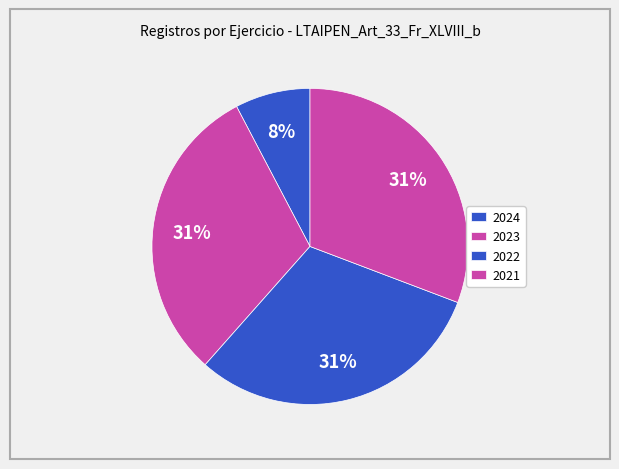

How many slices are in this pie chart?

4